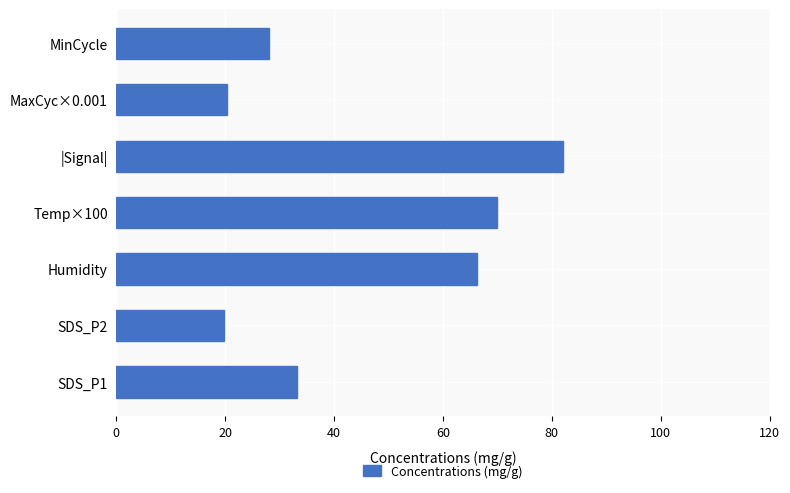

What is the change in value from MaxCyc×0.001 to MinCycle?

+7.7